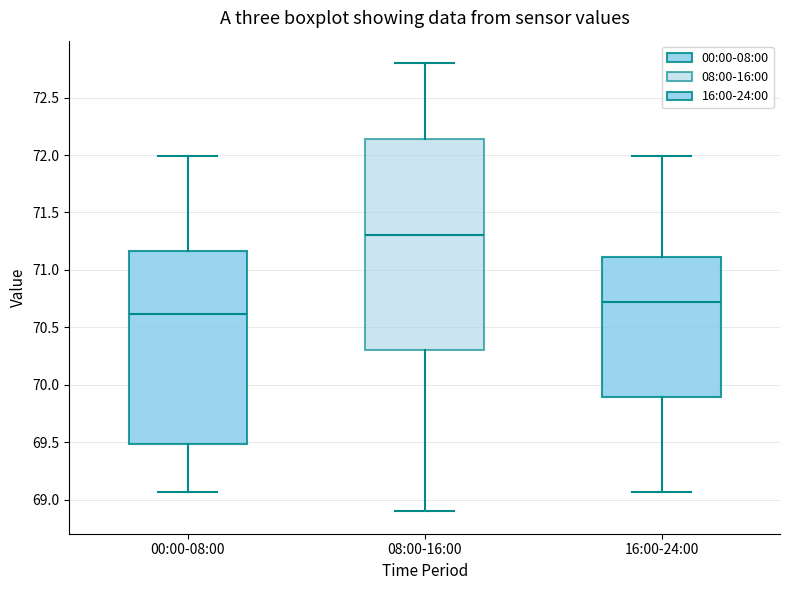

Which box's median line is the lowest?

00:00-08:00